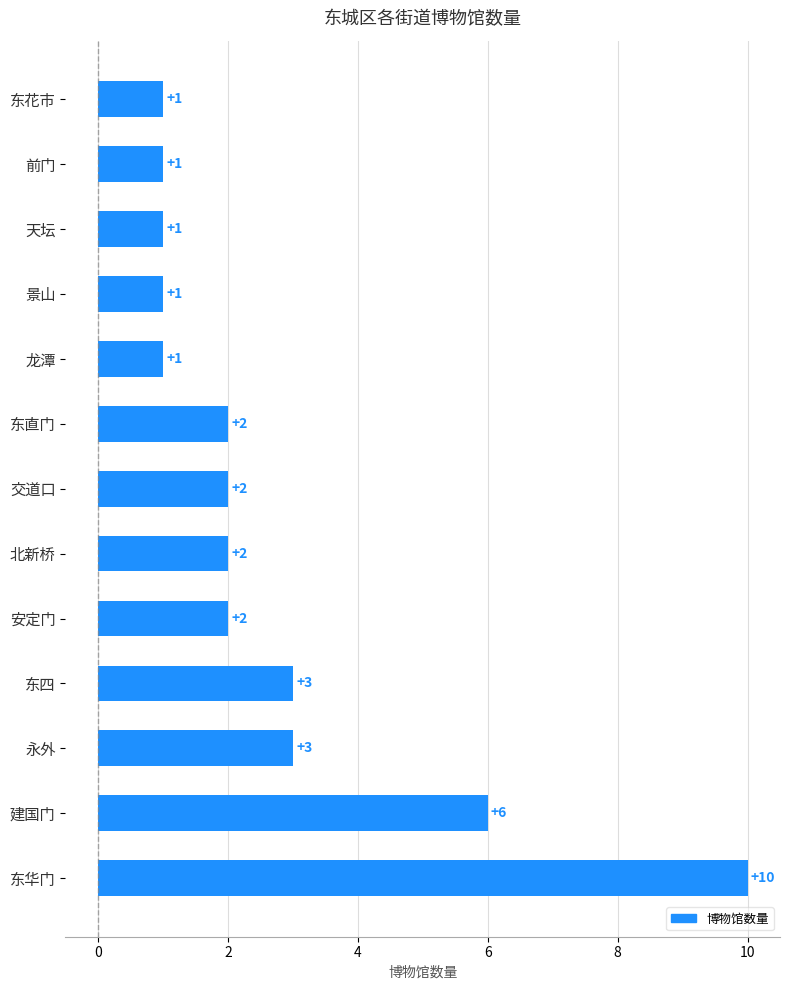

What is the difference between the maximum and minimum values?

9